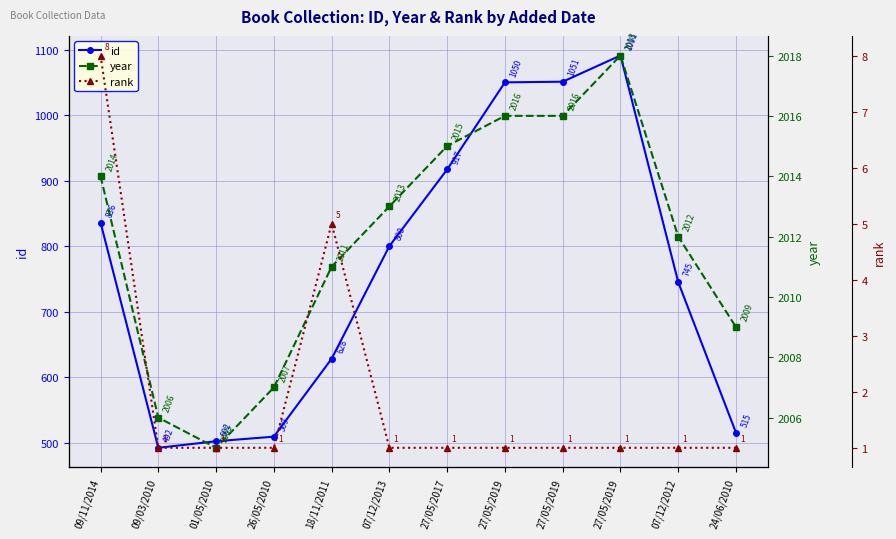

List the series in order of their peak value, lowest first.

rank, id, year